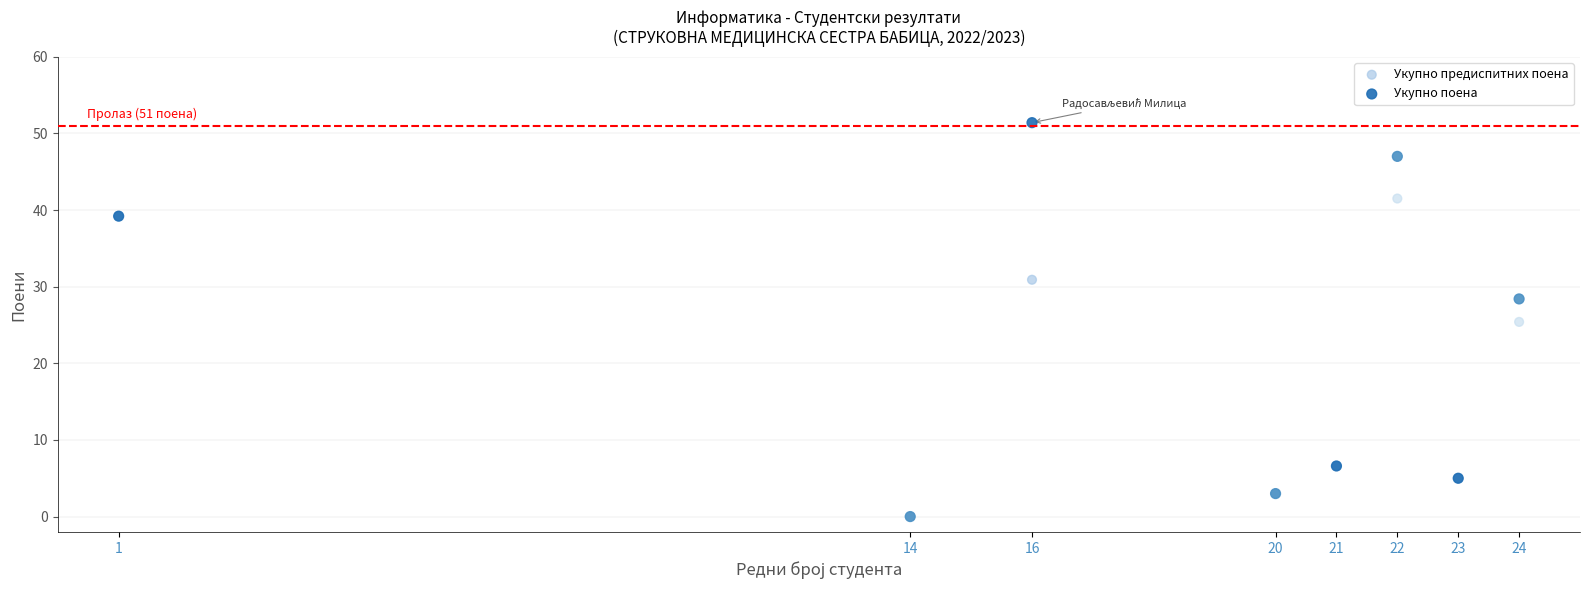

In the Укупно предиспитних поена series, what Y value is closest to 20?

25.4